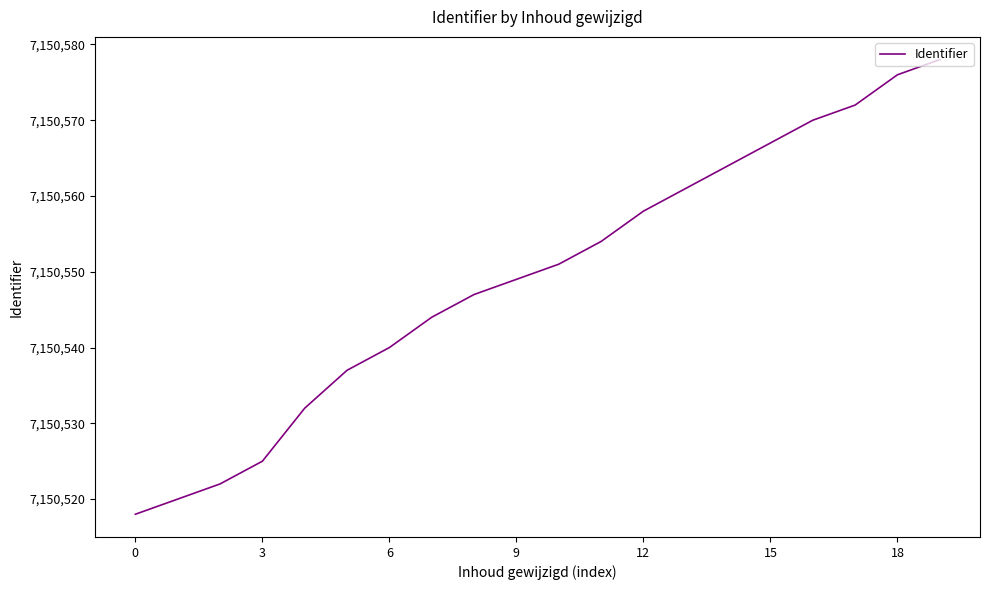

What is the average value?

7150549